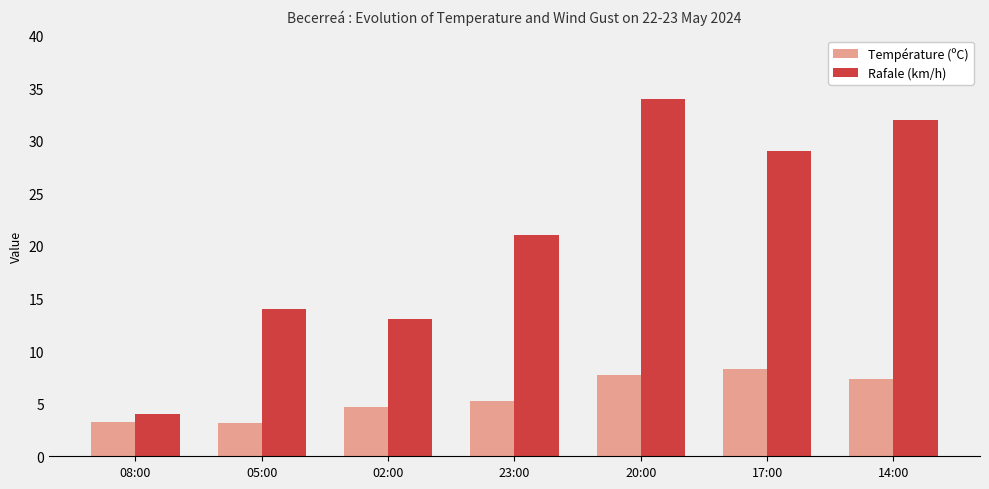

Is it true that Rafale (km/h) equals 13.0 at 02:00?

True